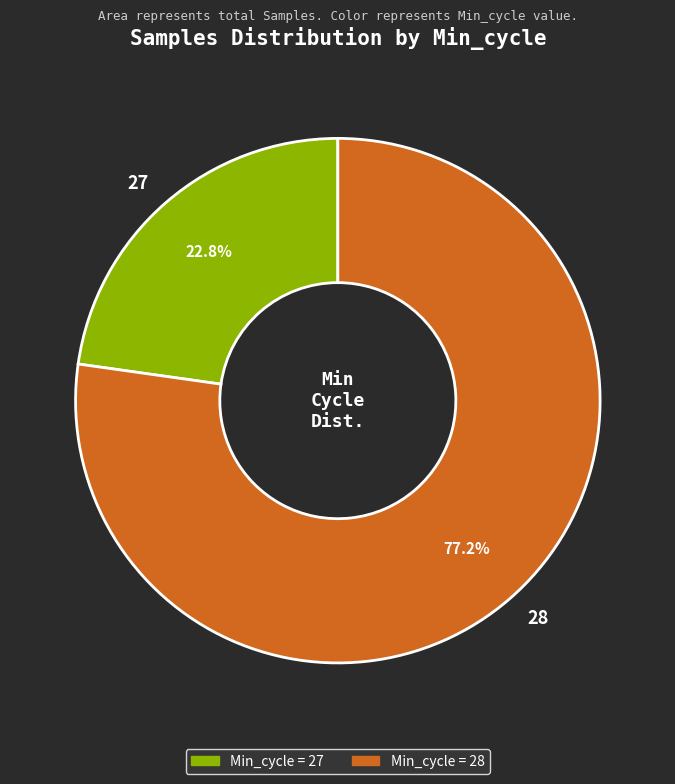

What portion of the pie excludes 28?

22.8%